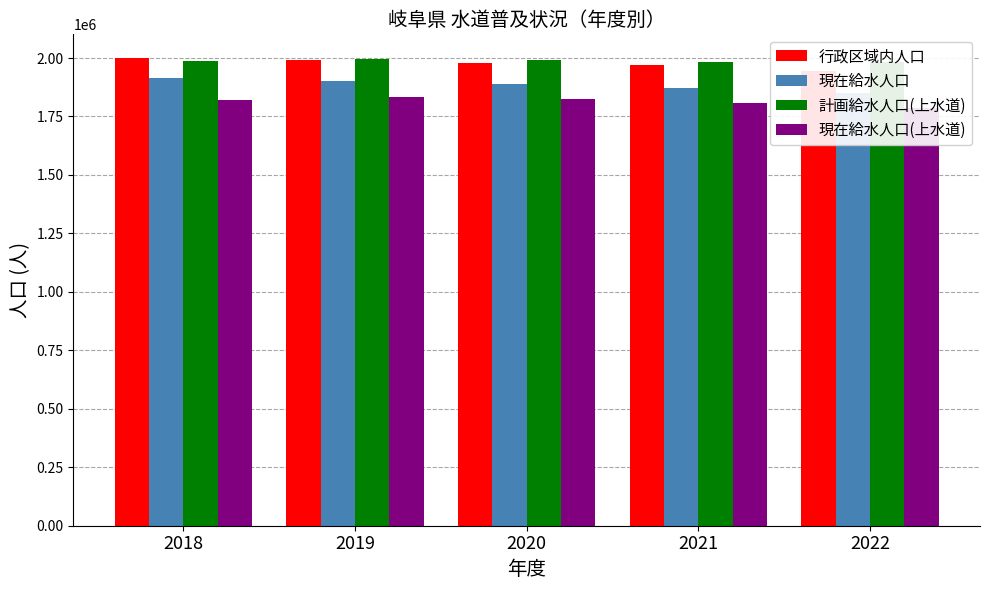

List the series in order of their peak value, lowest first.

現在給水人口(上水道), 現在給水人口, 計画給水人口(上水道), 行政区域内人口